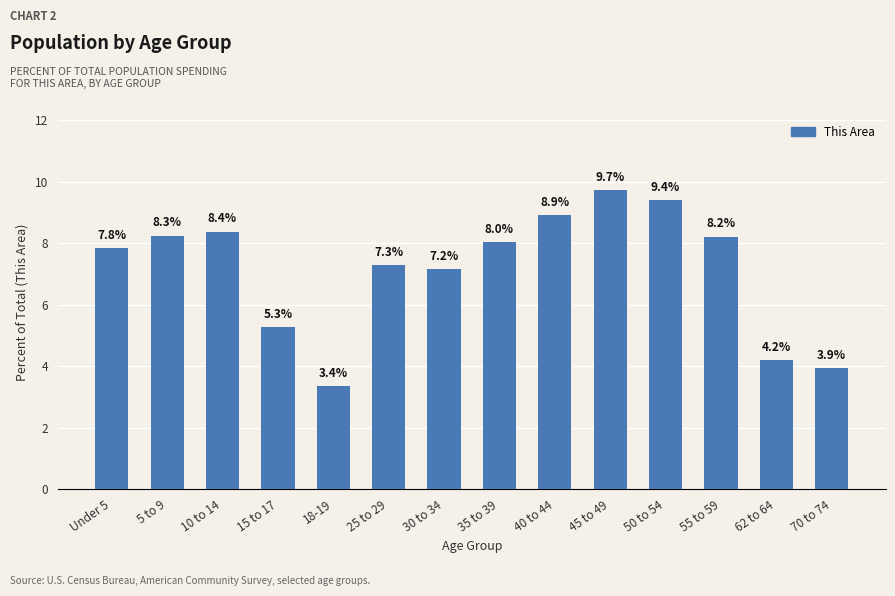

List the labels in order of value, largest first.

45 to 49, 50 to 54, 40 to 44, 10 to 14, 5 to 9, 55 to 59, 35 to 39, Under 5, 25 to 29, 30 to 34, 15 to 17, 62 to 64, 70 to 74, 18-19